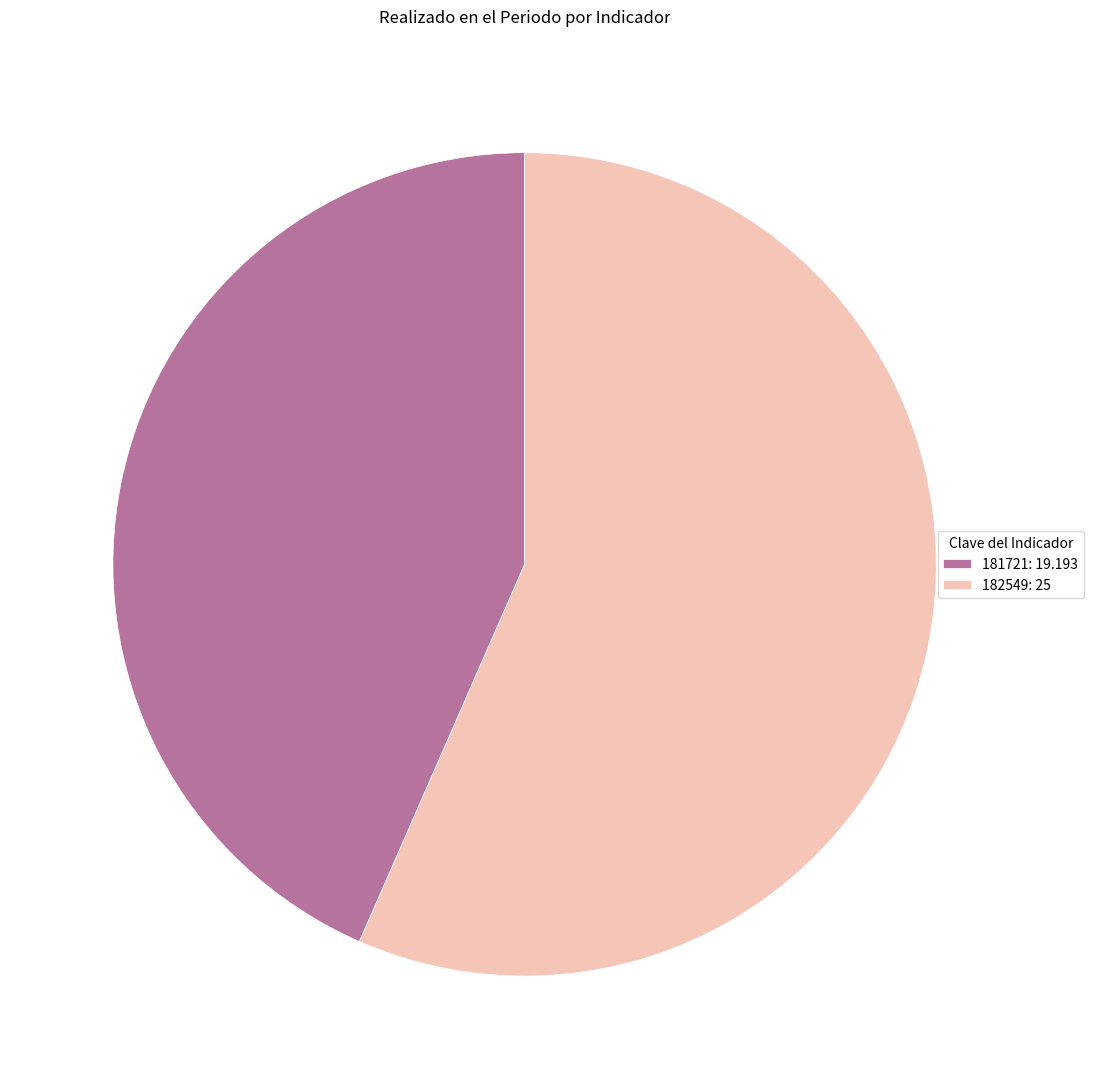

Which category has the biggest portion of the pie?

182549